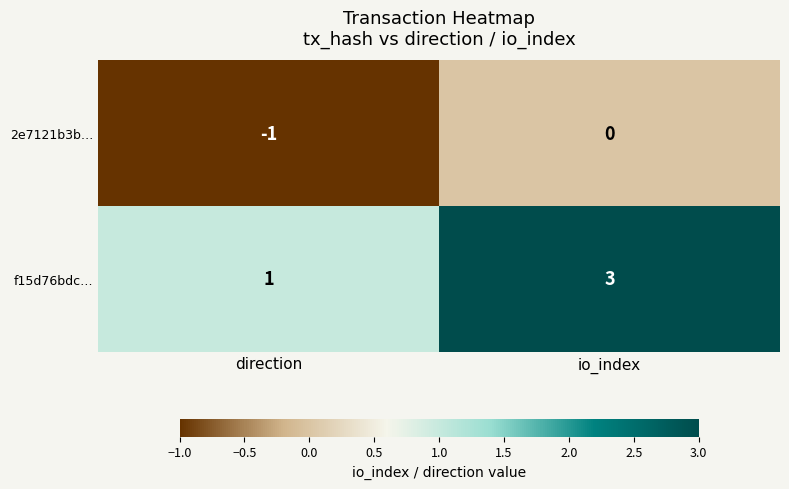

What is the maximum value shown in the chart?

3